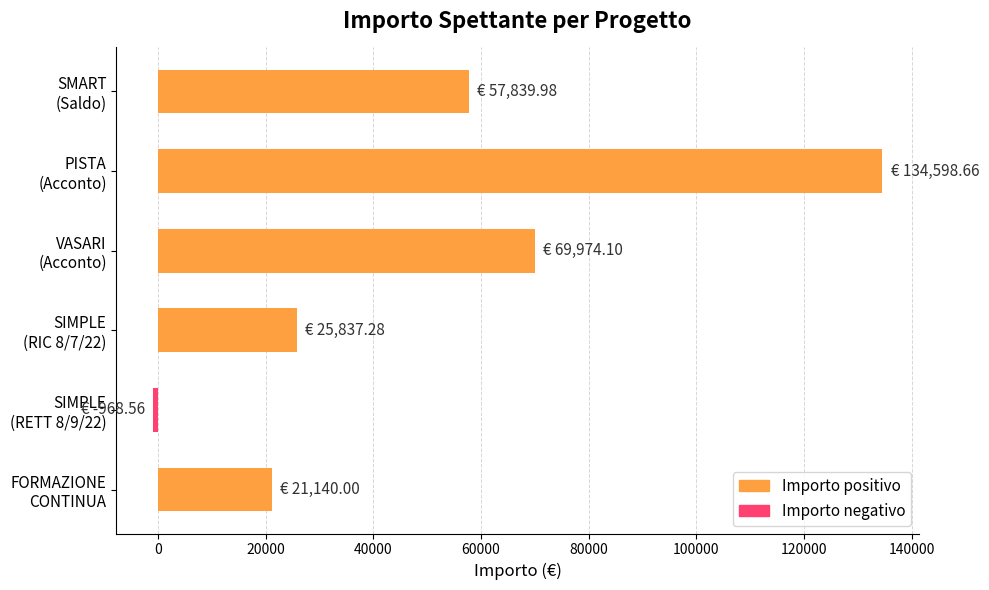

What is the difference between the maximum and minimum values?

135567.2